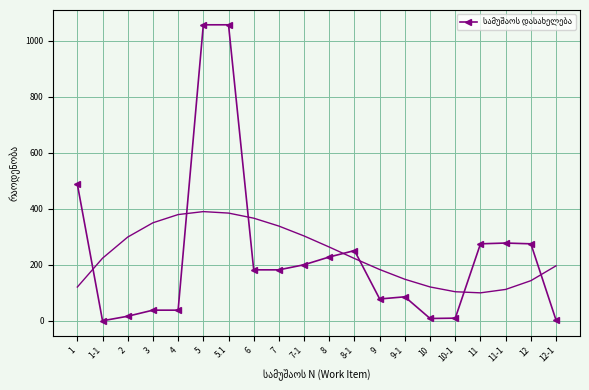

Is it true that the value at 8 is 228.0?

True